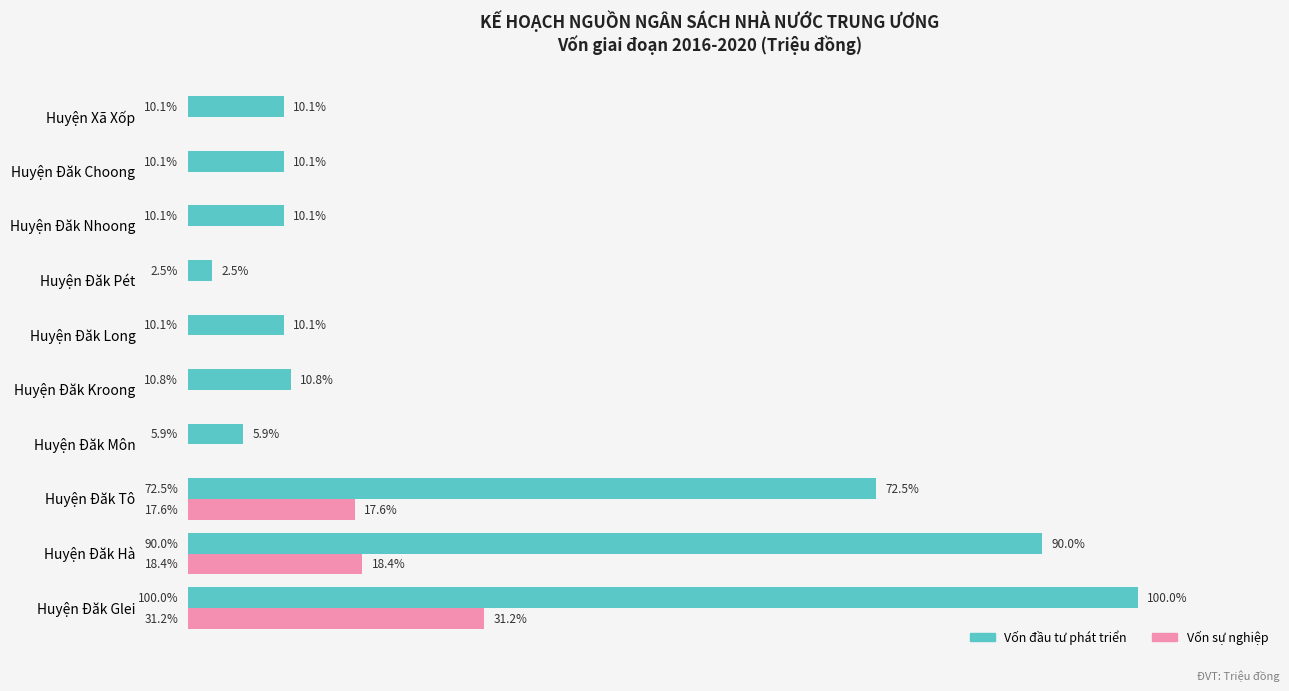

Which series has the largest total across all categories?

Vốn đầu tư phát triển